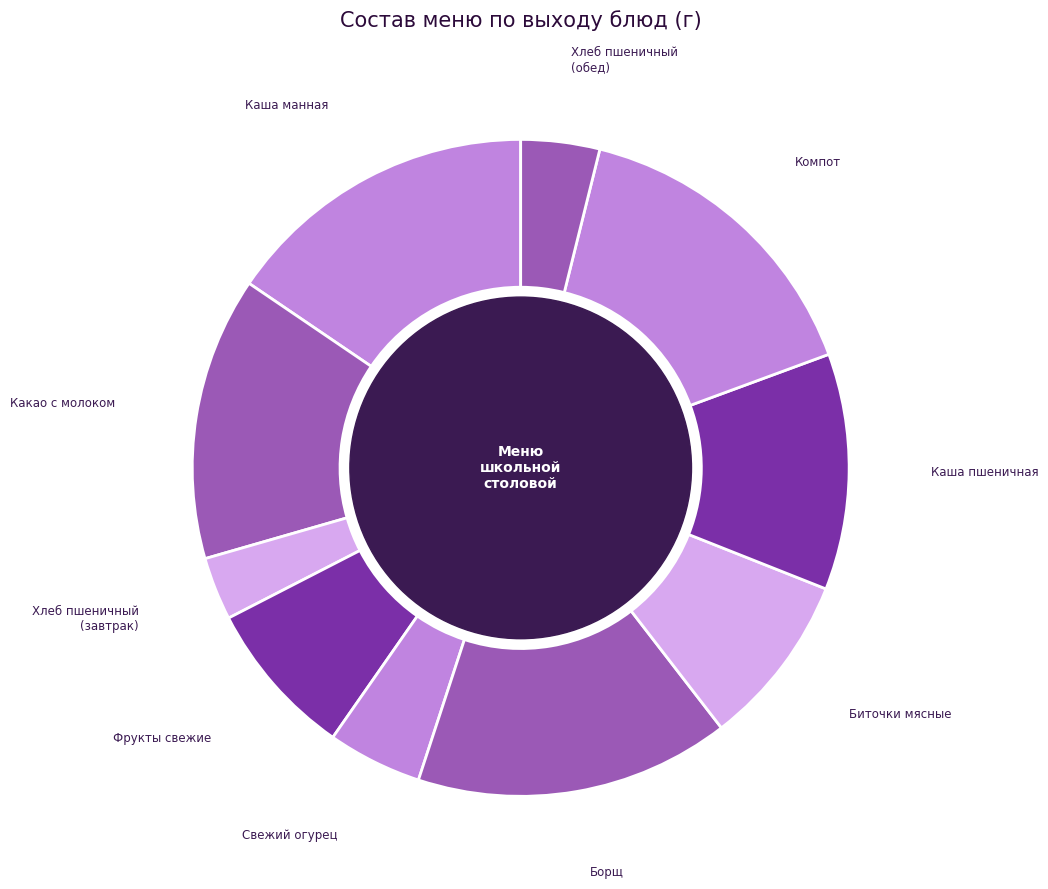

The Фрукты свежие slice represents 1% of the pie. True or false?

False